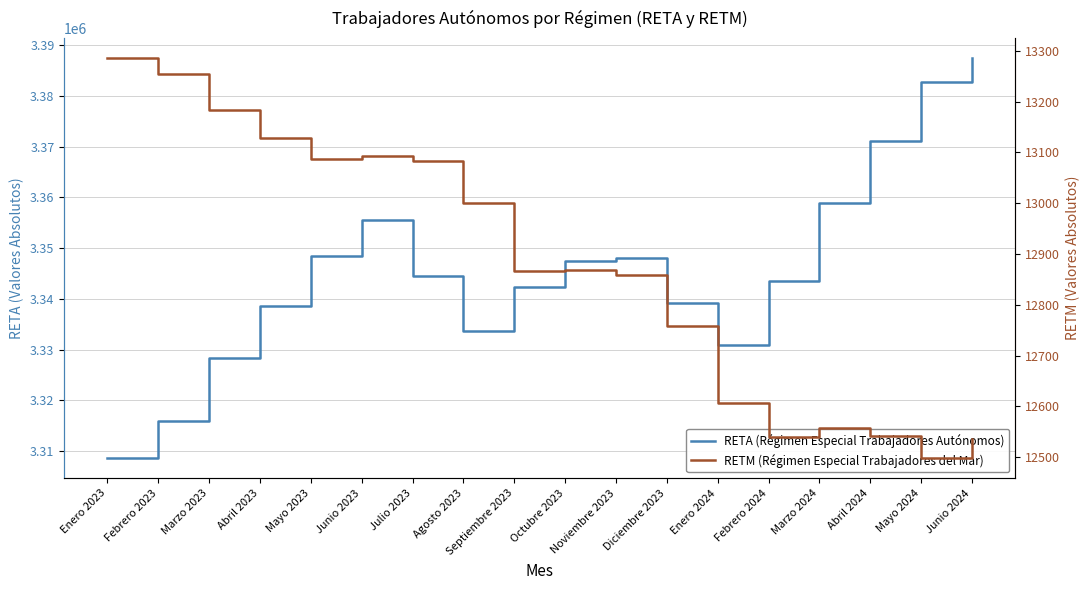

How many data points in RETM (Régimen Especial Trabajadores del Mar) are above 12869?

8